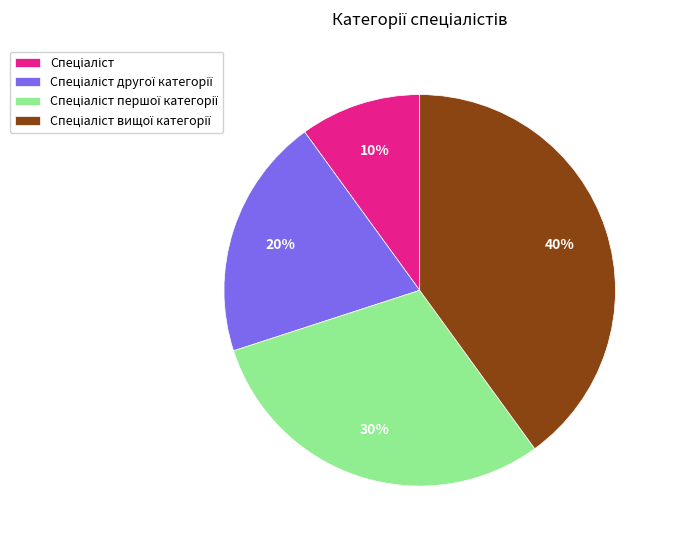

Is there a majority slice in this chart?

No